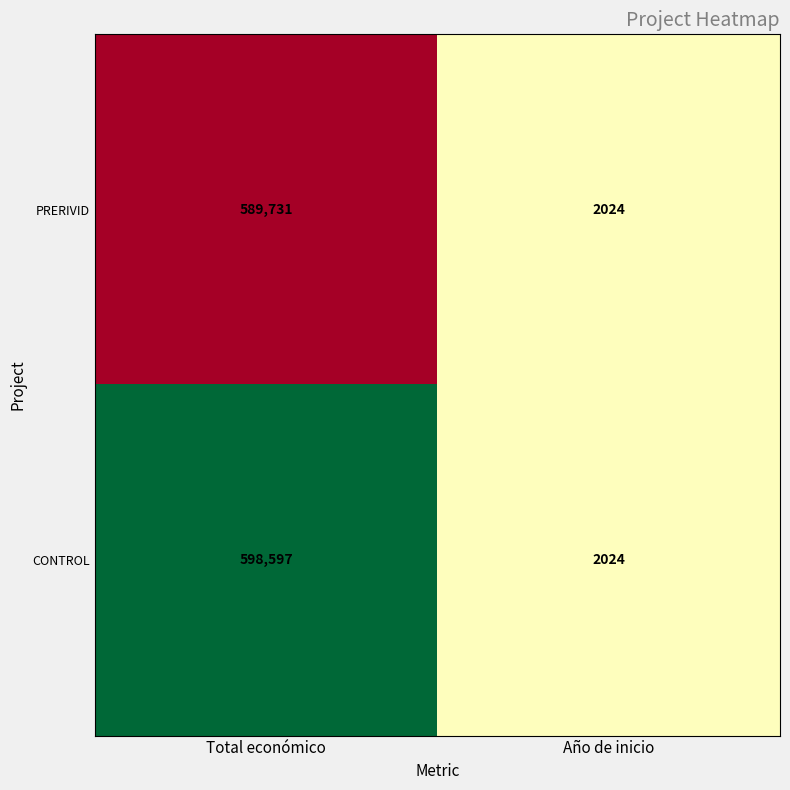

Which series changed the most between Total económico and Año de inicio?

CONTROL